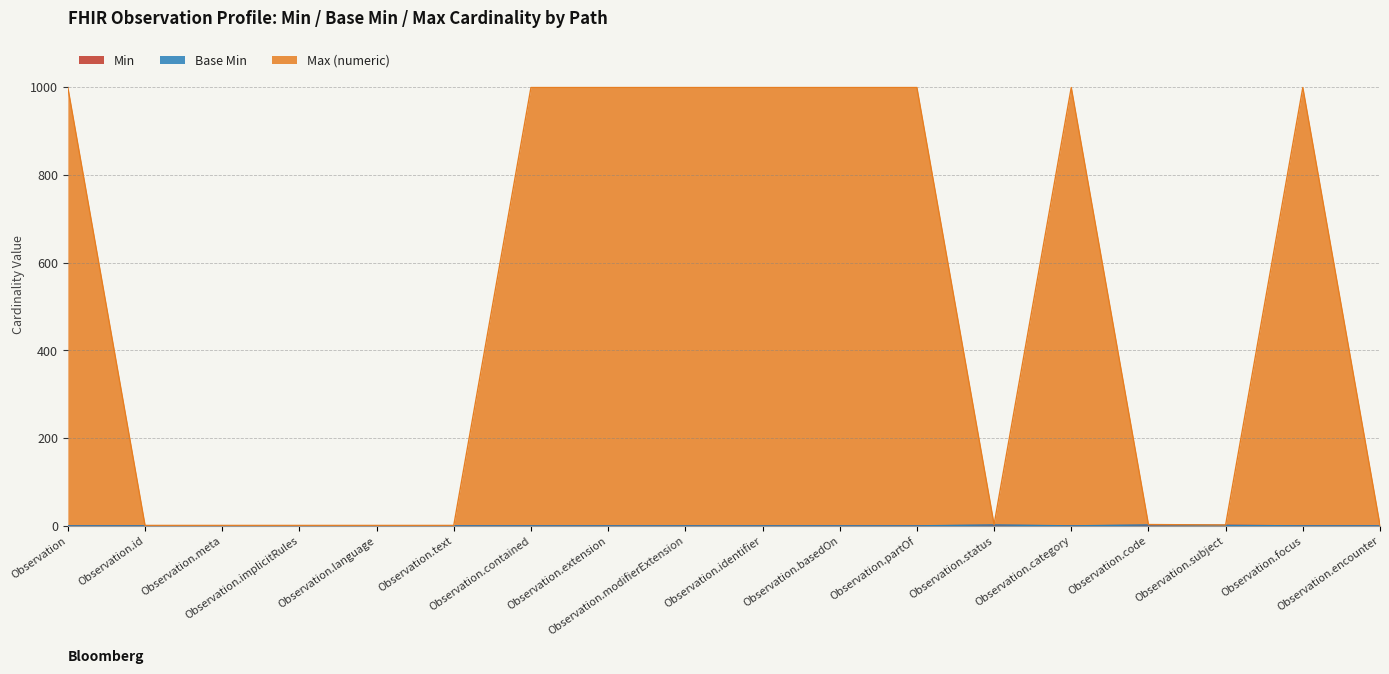

Does the chart display data point markers on the line(s)?

No